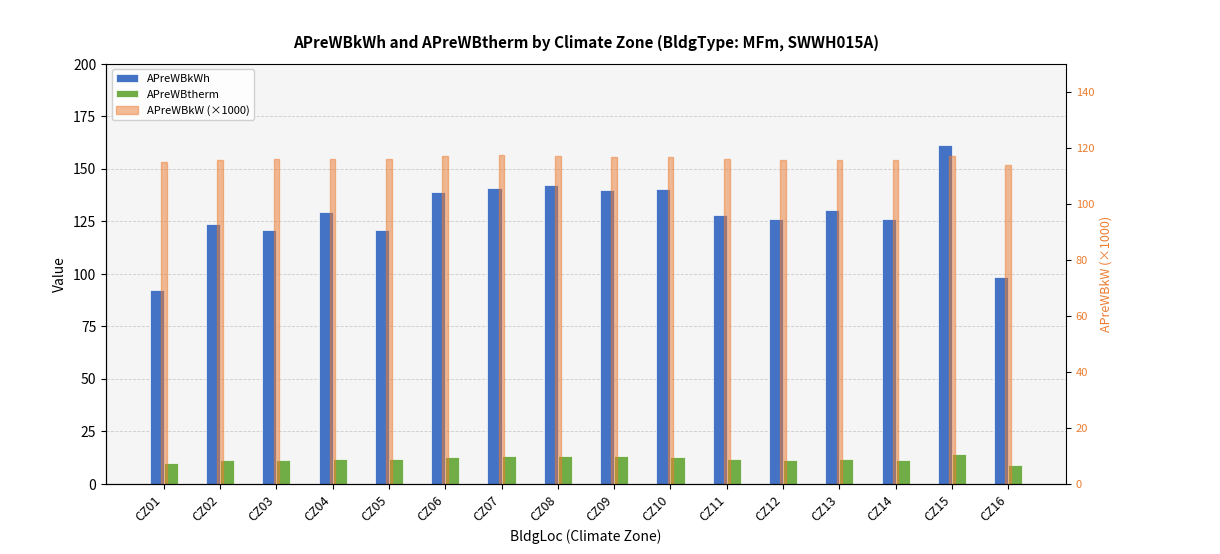

What is the value of the APreWBkW (×1000) bar at the 10th from the left?

116.8